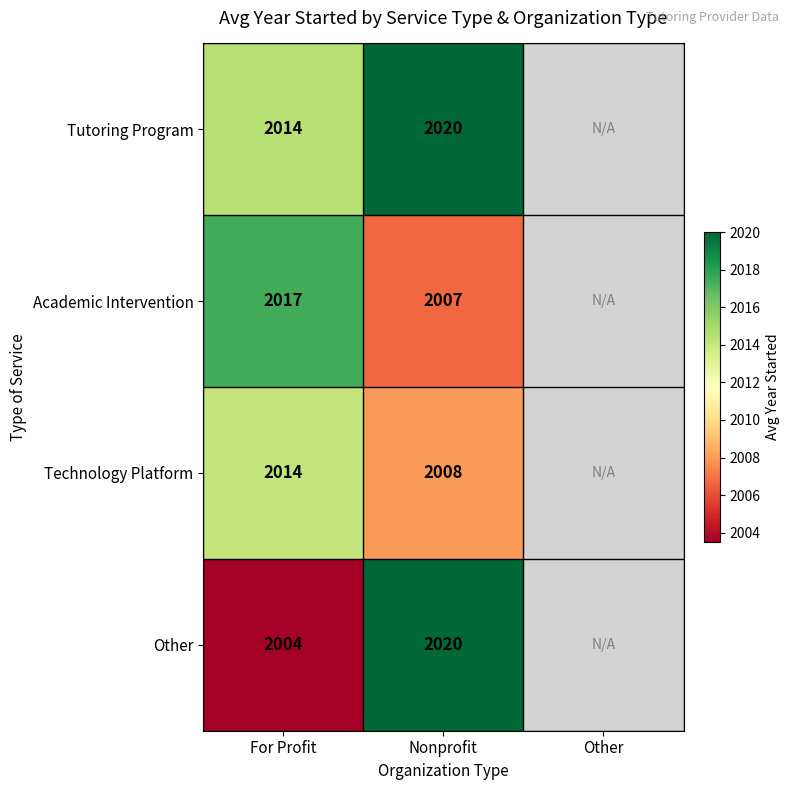

The Technology Platform series shows 2008.0 at Nonprofit. True or false?

True